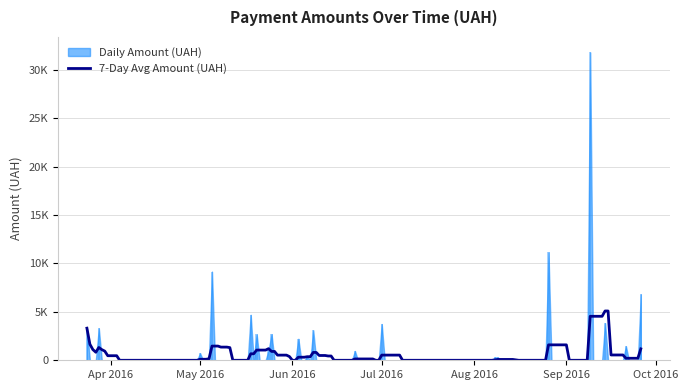

List the labels in order of value, smallest first.

3, 4, 6, 7, 32, 17, 13, 16, 18, 24, 22, 26, 36, 23, 20, 37, 21, 29, 2, 5, 8, 11, 14, 19, 34, 12, 15, 27, 33, 30, 28, 1, 10, 25, 38, 39, 0, 35, 31, 9